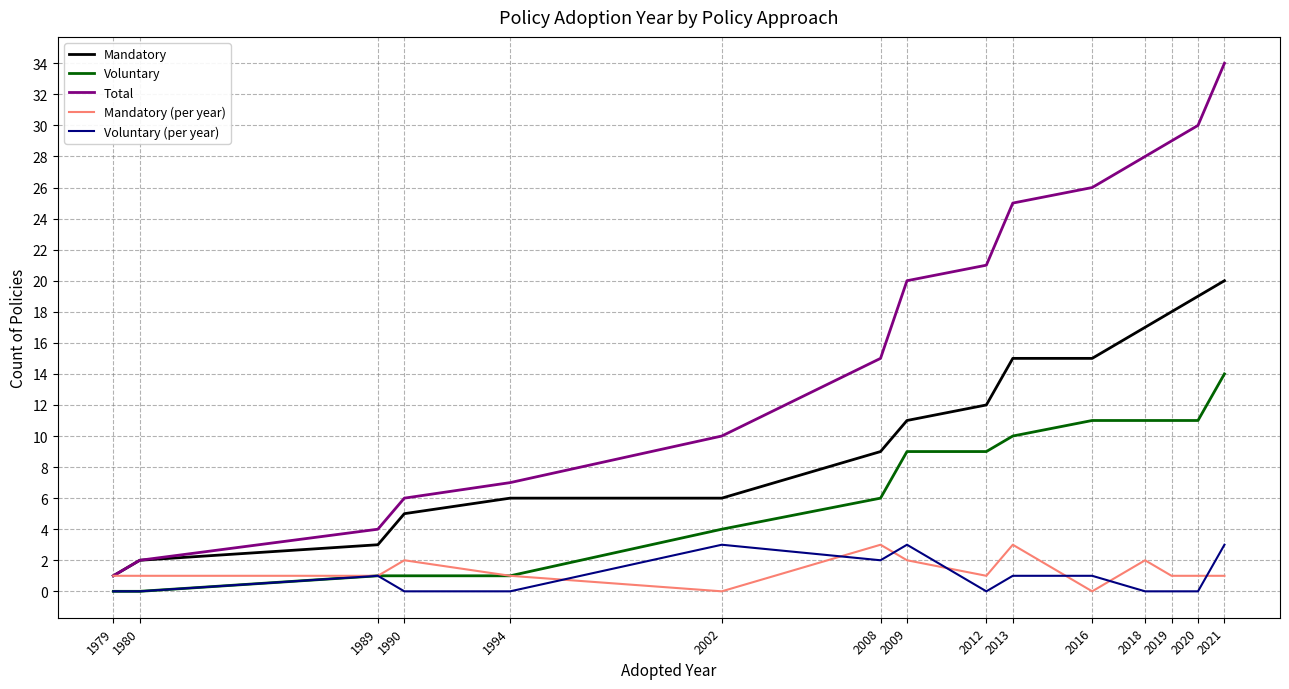

True or false: Voluntary and Mandatory cross at least once.

False